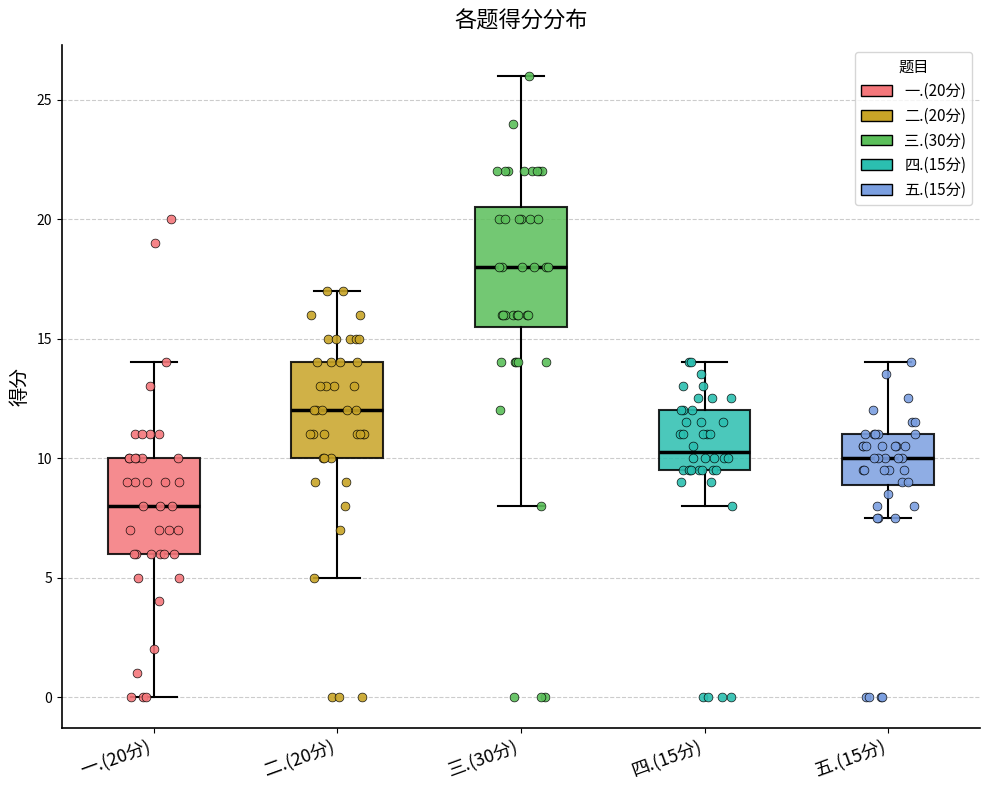

Which box's median line is the lowest?

一.(20分)